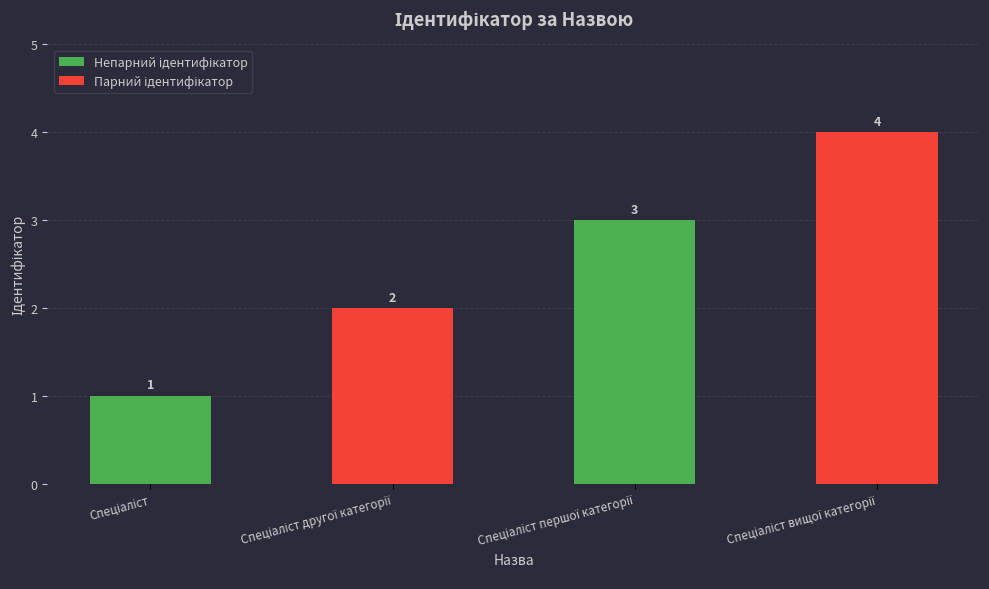

What is the value of the 2nd bar from the left?

2